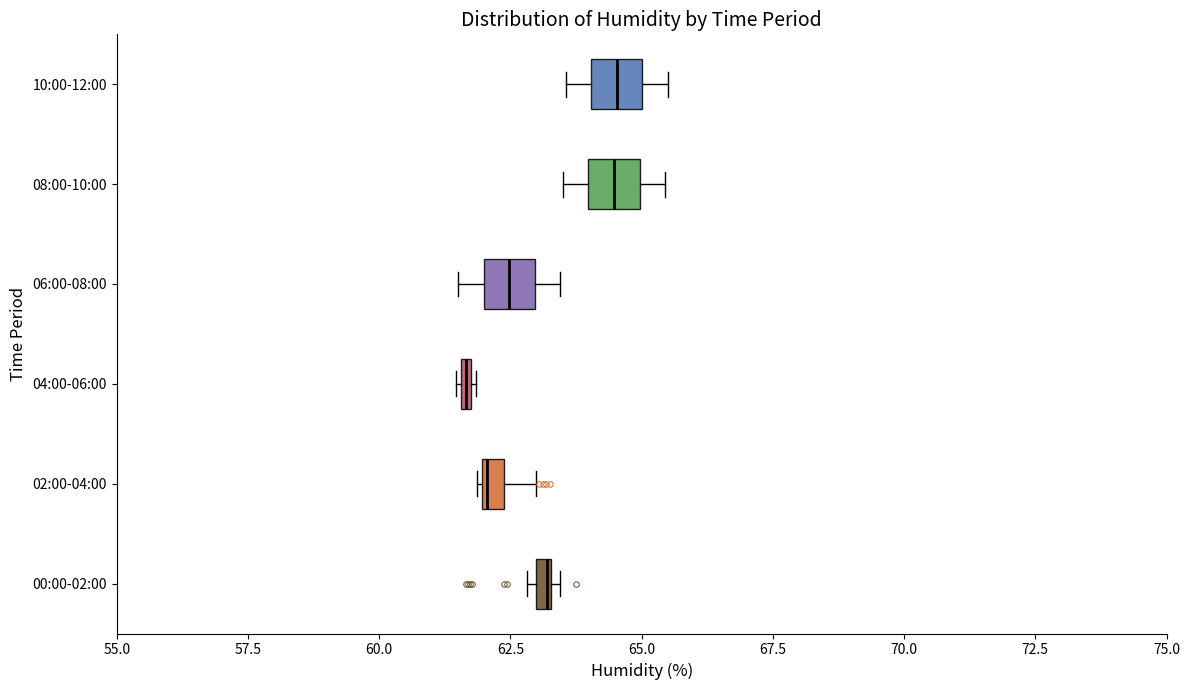

Where is the right edge of the box for 00:00-02:00 on the x-axis? The values are not printed on the chart, so give them approximately, as read against the axis.

63.5